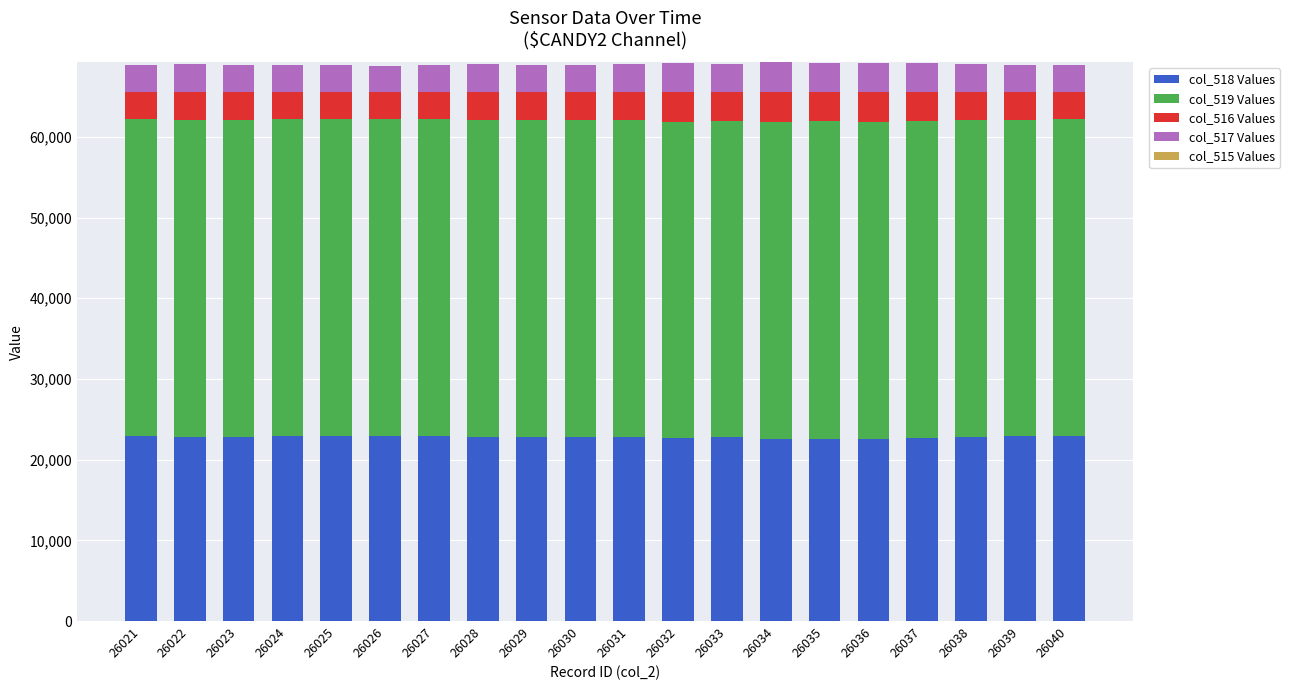

Are the bars grouped side by side (vs. stacked)?

No